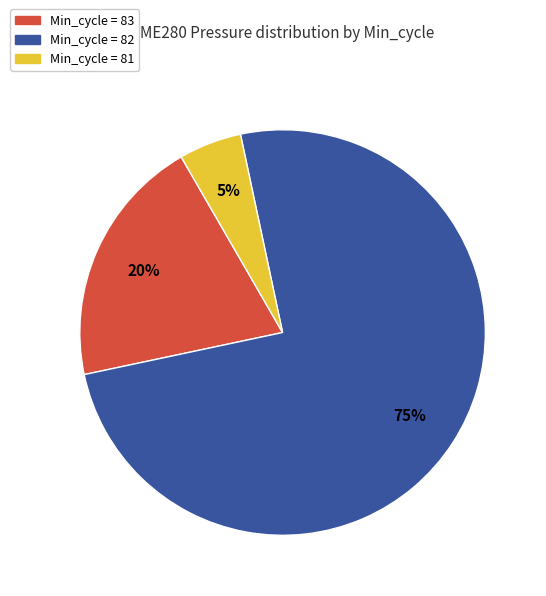

To the nearest percent, what is the average slice percentage?

33%